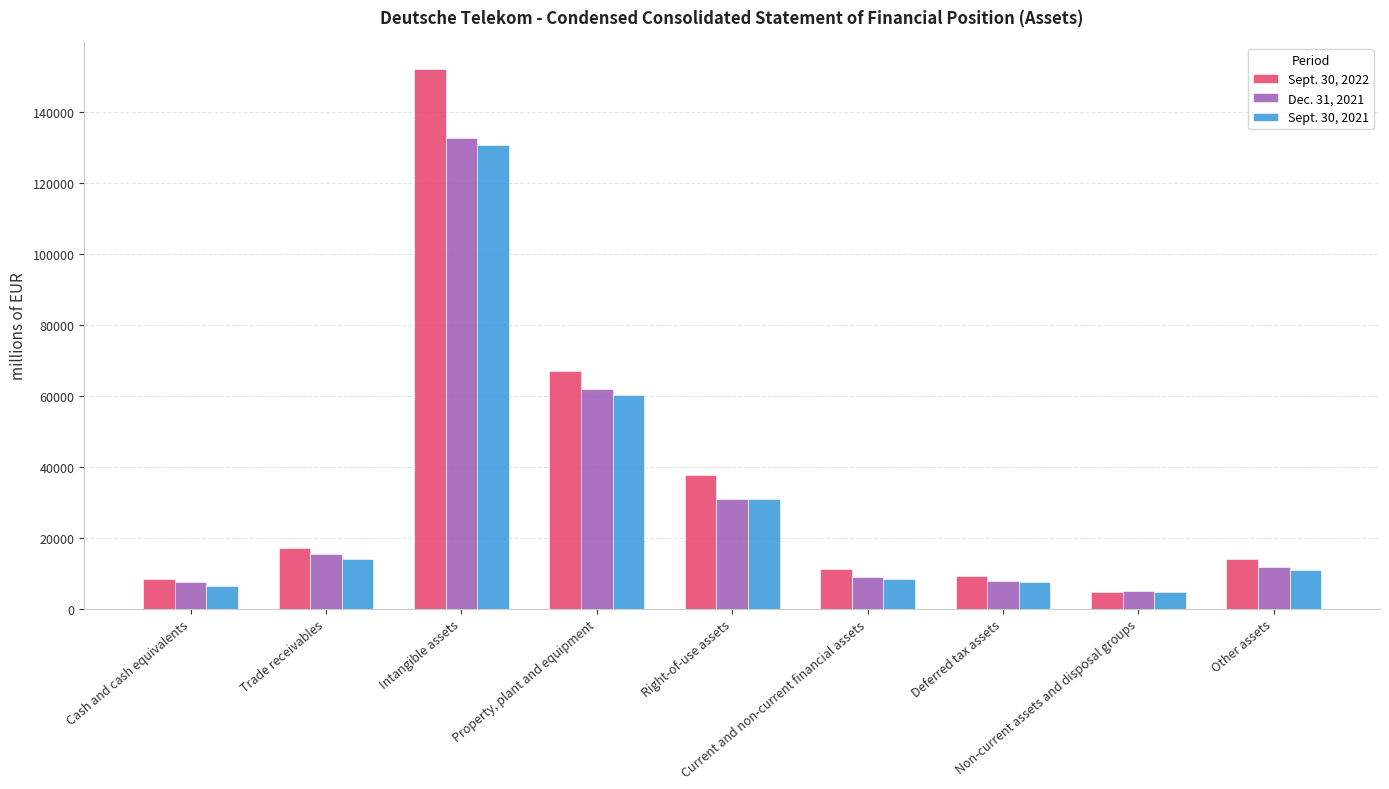

What is the approximate value of Sept. 30, 2021 at Right-of-use assets?

30807